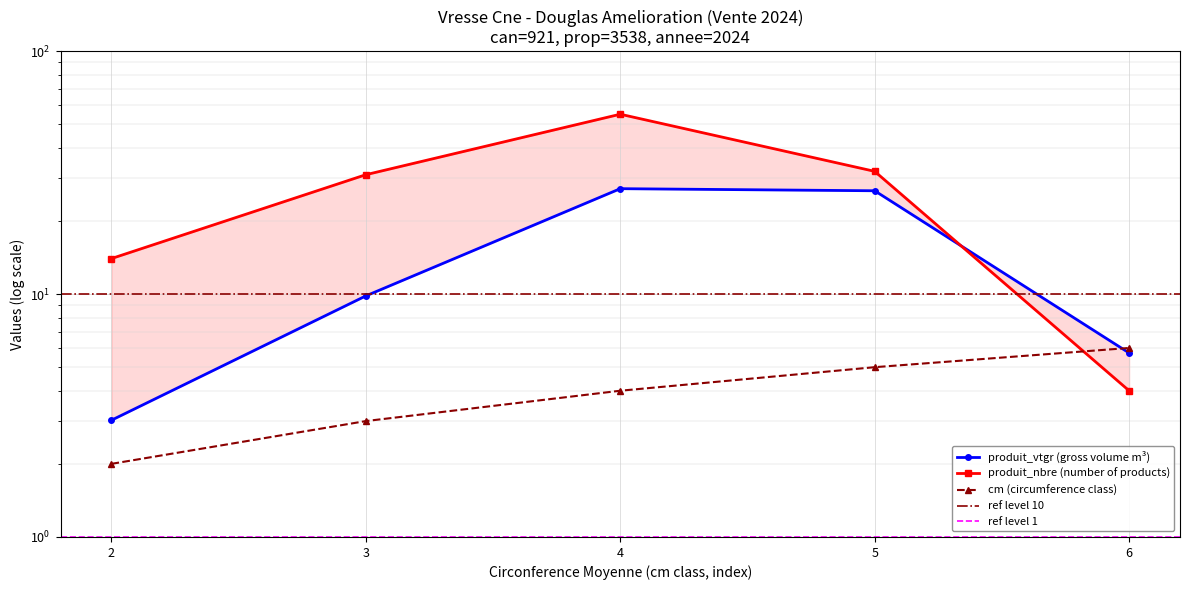

Rank the series by their maximum value, from highest to lowest.

produit_nbre, produit_vtgr, cm